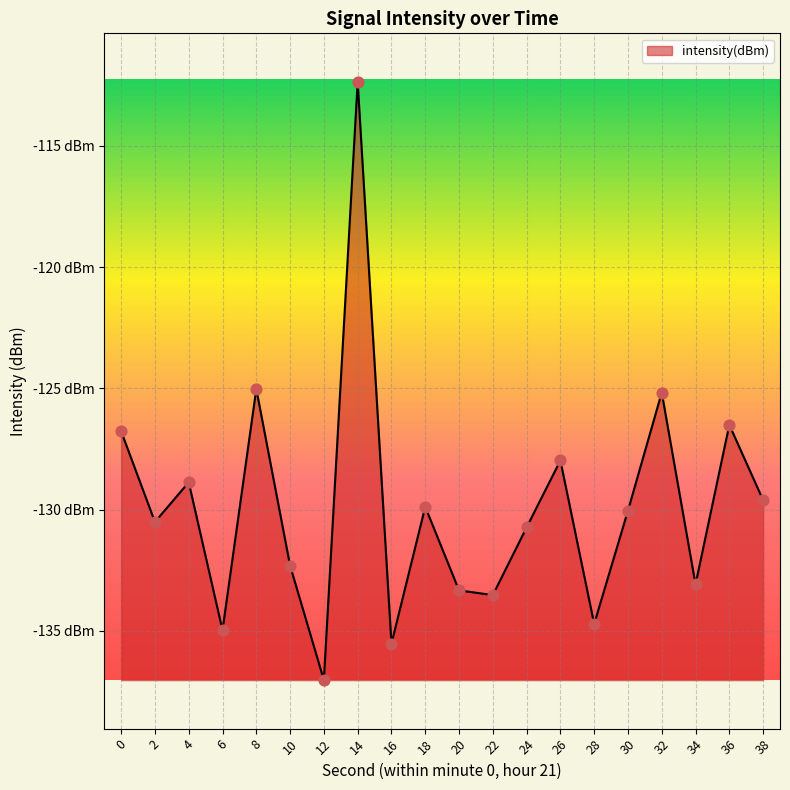

What is the change in value from 30 to 32?

+4.9